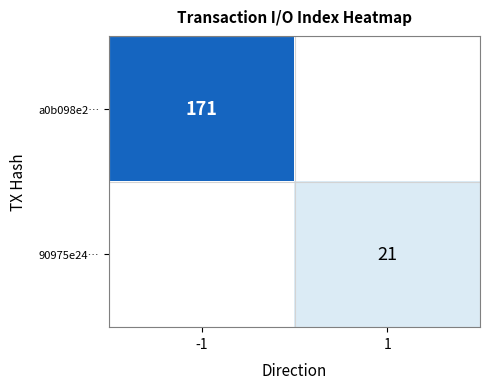

The 90975e24… series shows 21 at 1. True or false?

True